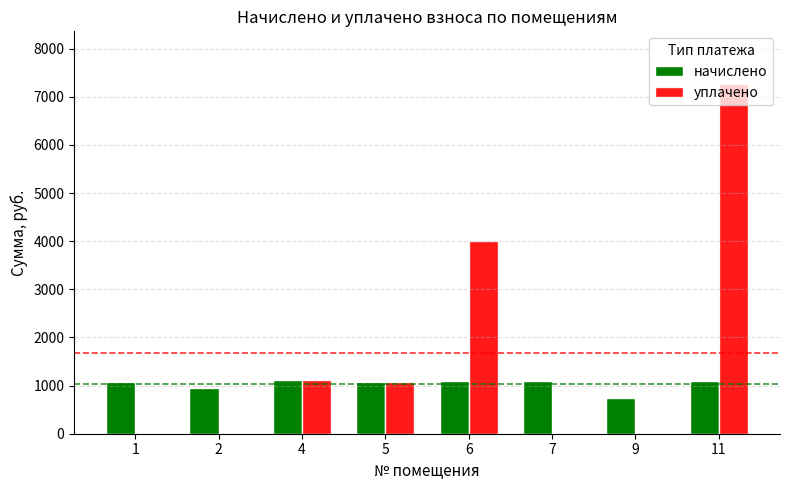

Which series has the largest total across all categories?

уплачено